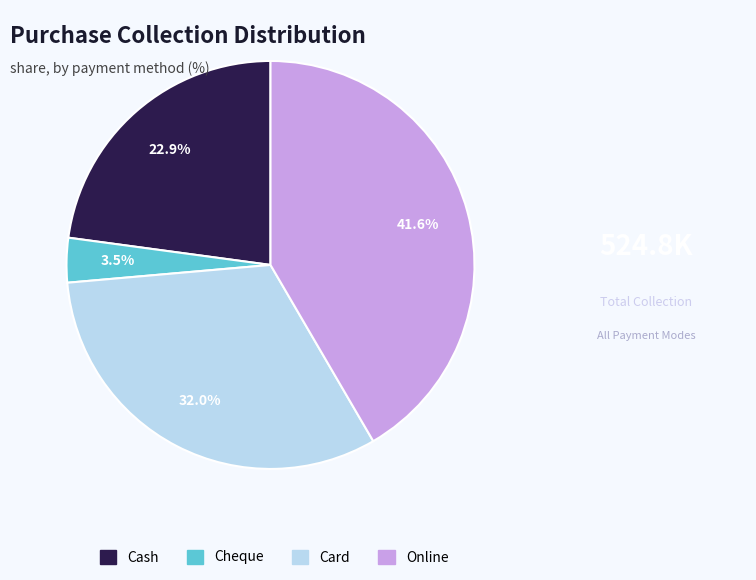

Which slice is the smallest?

Cheque